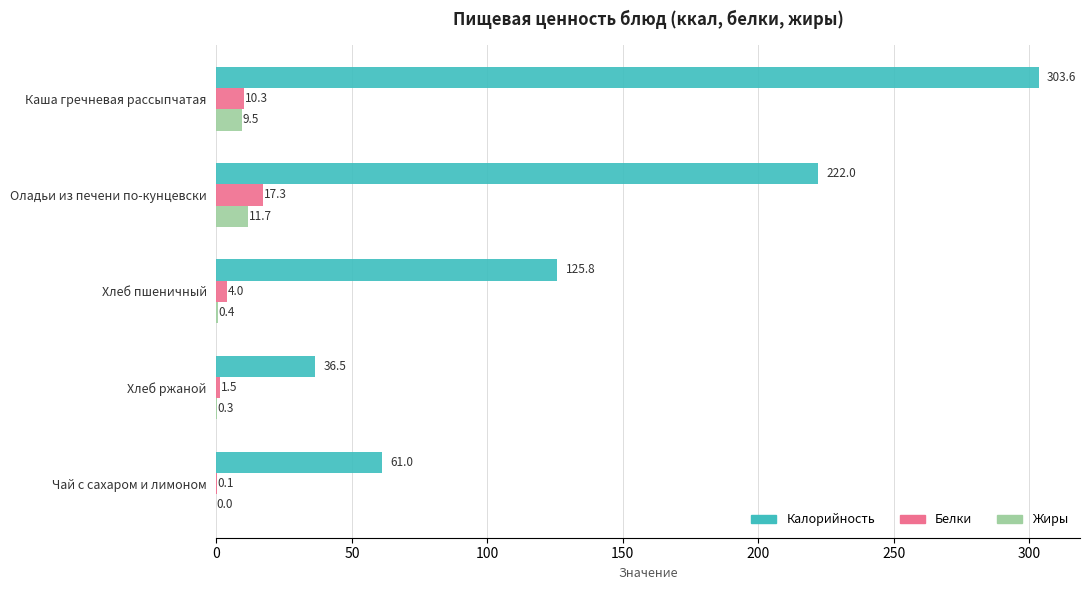

Is it true that Белки equals 4.3 at Оладьи из печени по-кунцевски?

False